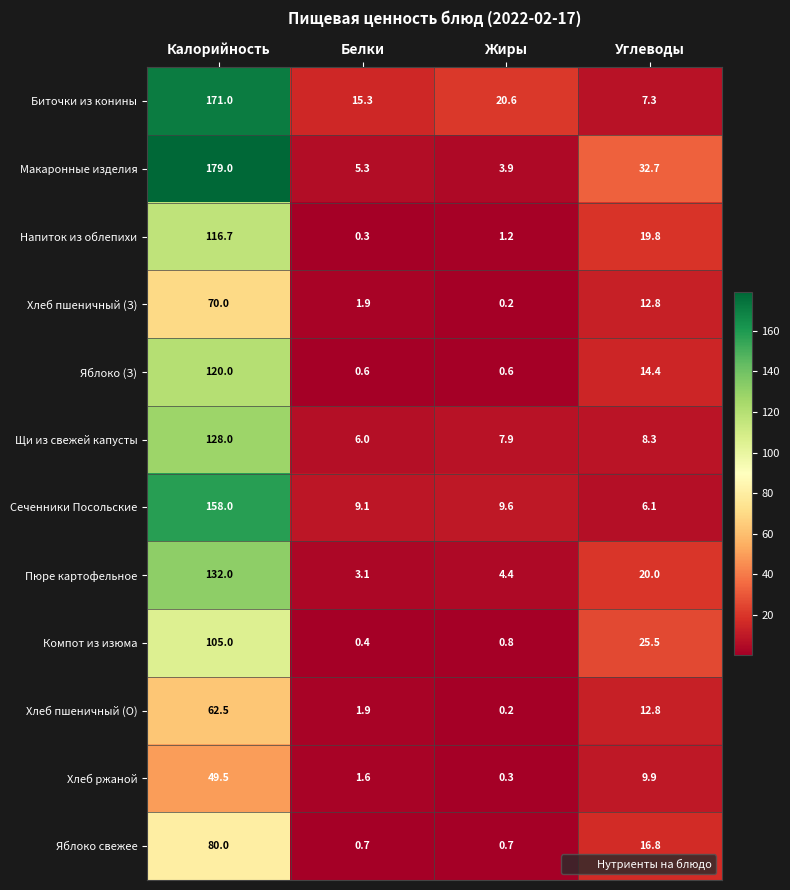

Which series has the largest total across all categories?

Макаронные изделия